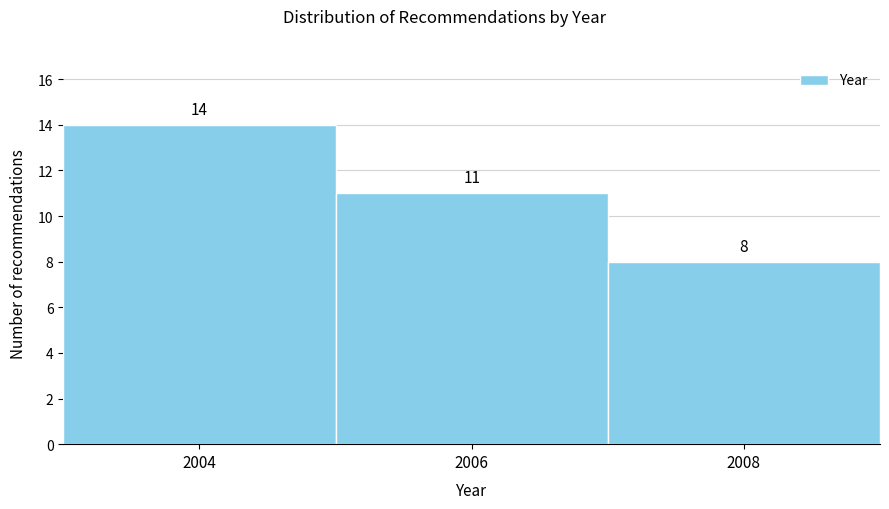

Reading left to right, transcribe this chart: for each bar, give the range it covers on the x-axis and its height.

2003 to 2005: 14
2005 to 2007: 11
2007 to 2009: 8